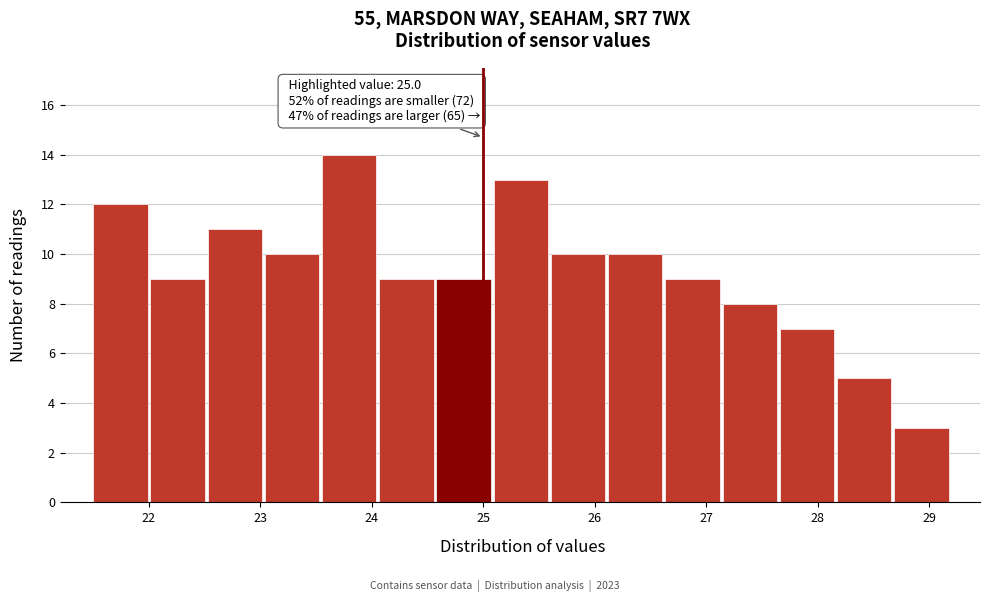

Over which range of the x-axis is the bar tallest?

23.6 to 24.1